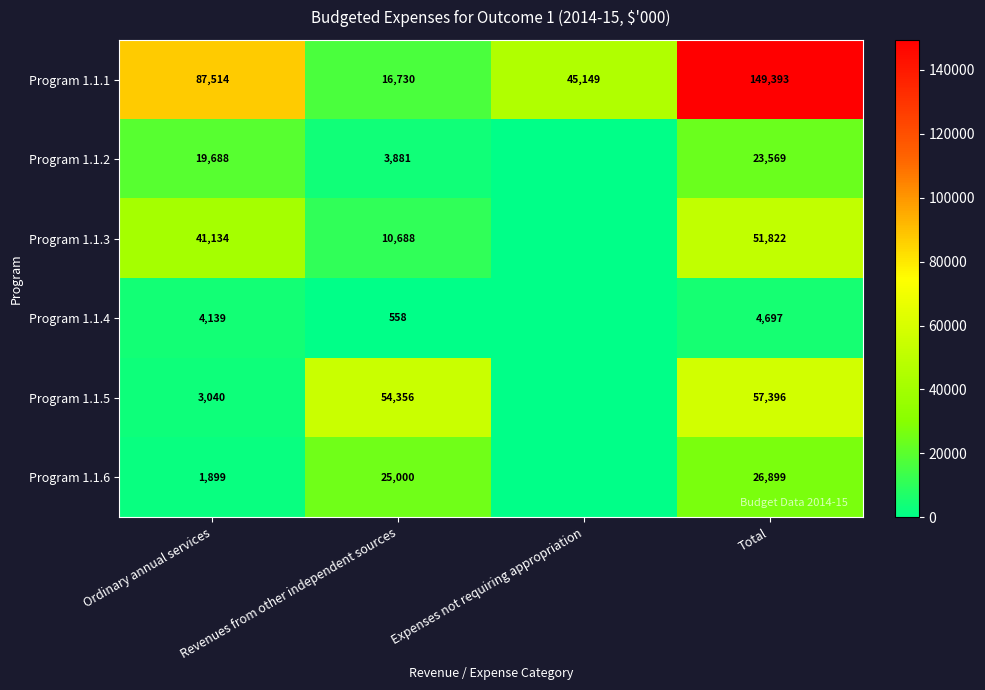

What is the difference between the highest and lowest values at Ordinary annual services?

85615